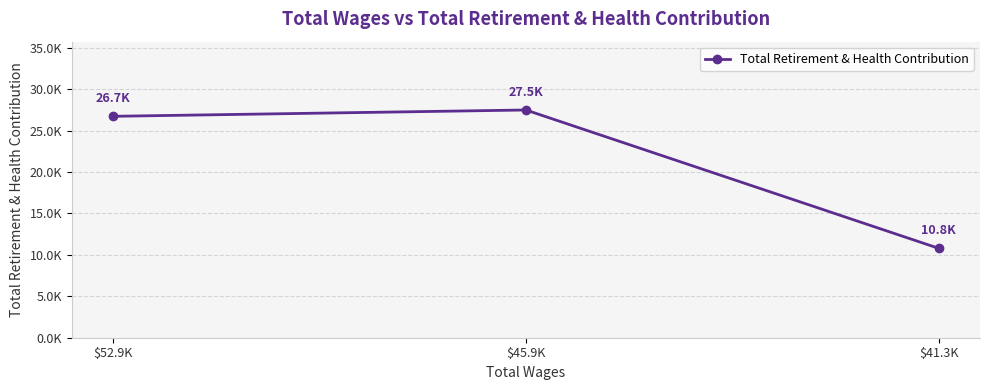

Is this an area chart (filled region under the line)?

No